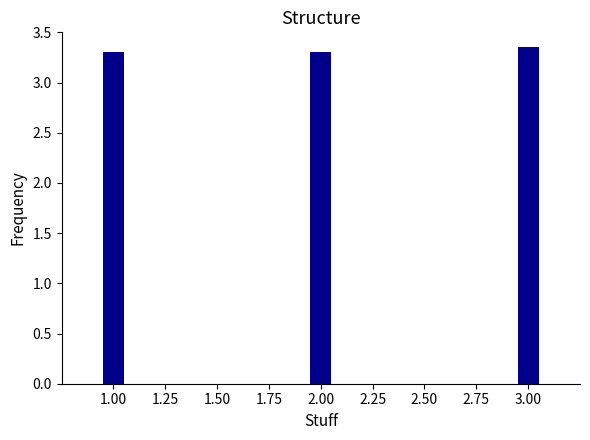

Are the bars horizontal?

No